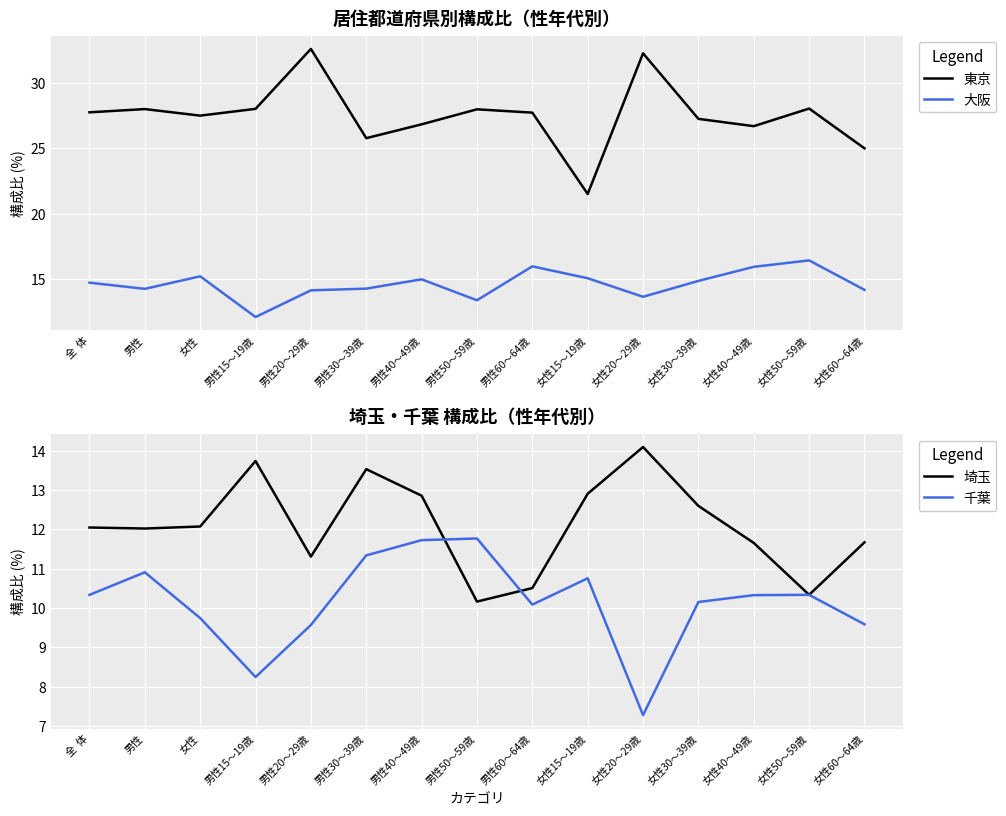

List the series in order of their peak value, lowest first.

千葉, 埼玉, 大阪, 東京